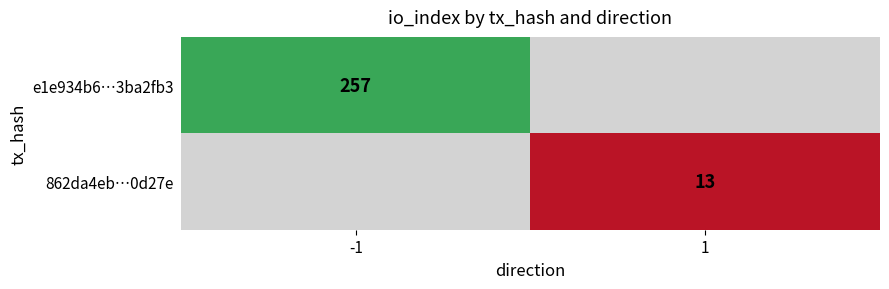

Is it true that e1e934b6…3ba2fb3 equals 335 at -1?

False